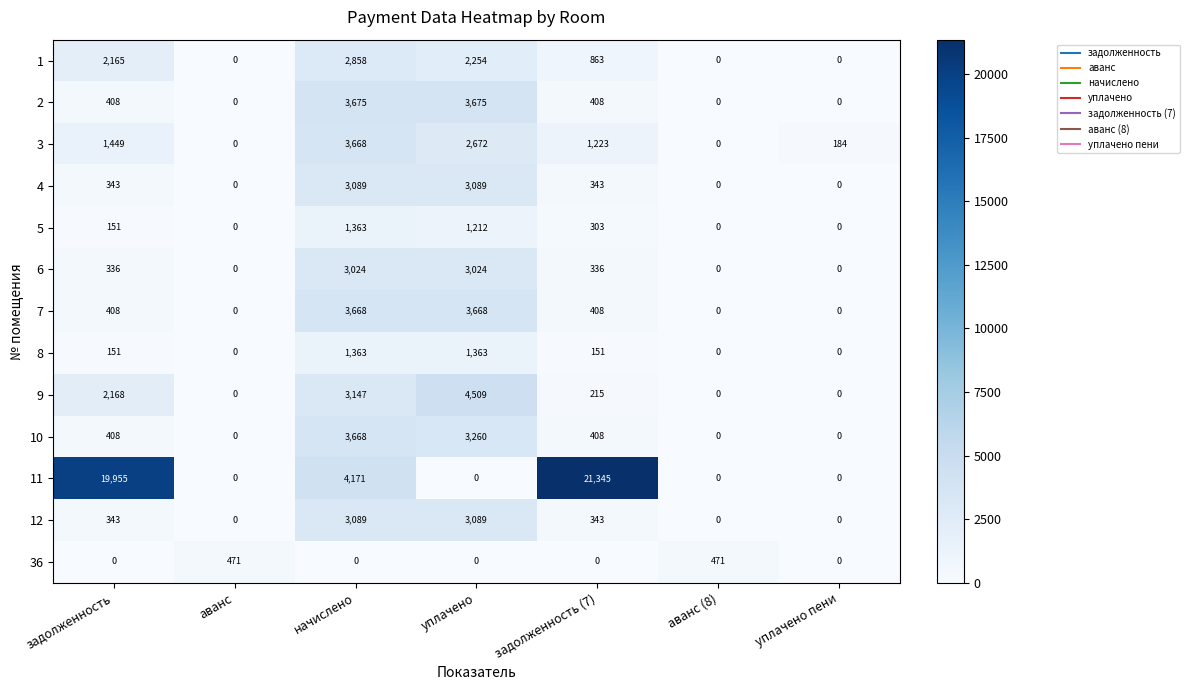

What is the average value of the 5 series?

433